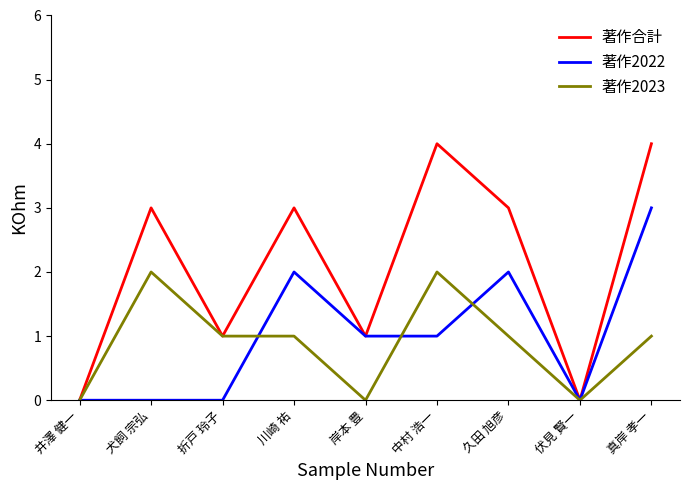

Reading right to left, transcribe all the data shown in this chart.

著作合計: 4	0	3	4	1	3	1	3	0
著作2022: 3	0	2	1	1	2	0	0	0
著作2023: 1	0	1	2	0	1	1	2	0